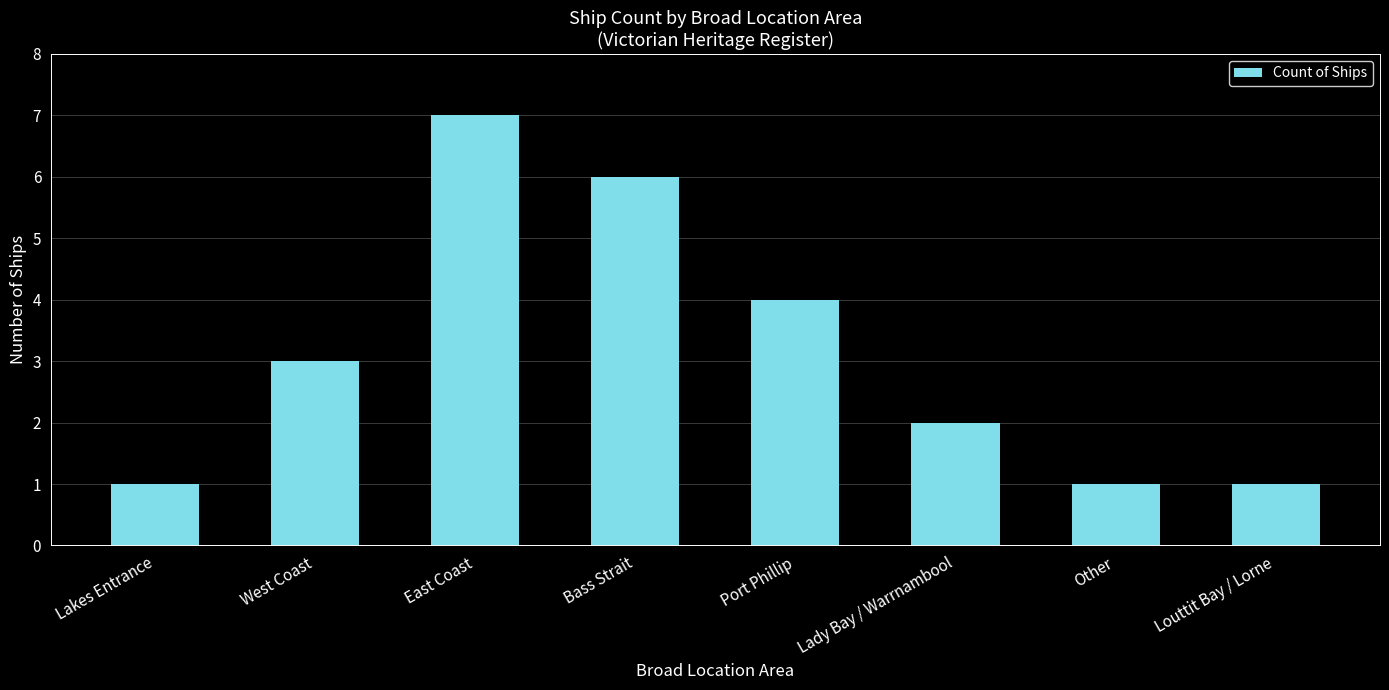

How many bars are there in total?

8